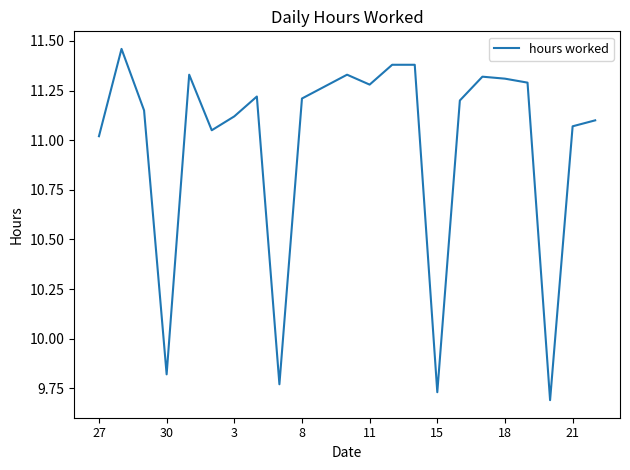

What is the difference between the maximum and minimum values?

1.8